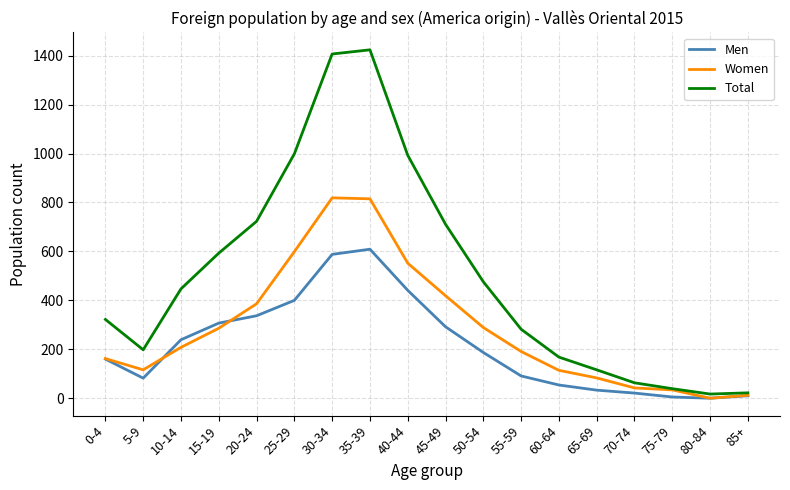

Rank the series by their maximum value, from highest to lowest.

Total, Women, Men